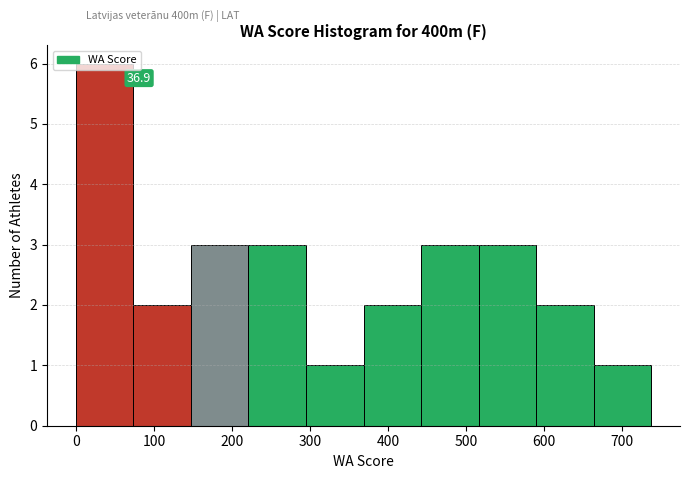

Which range on the x-axis has the tallest bar?

0 to 70